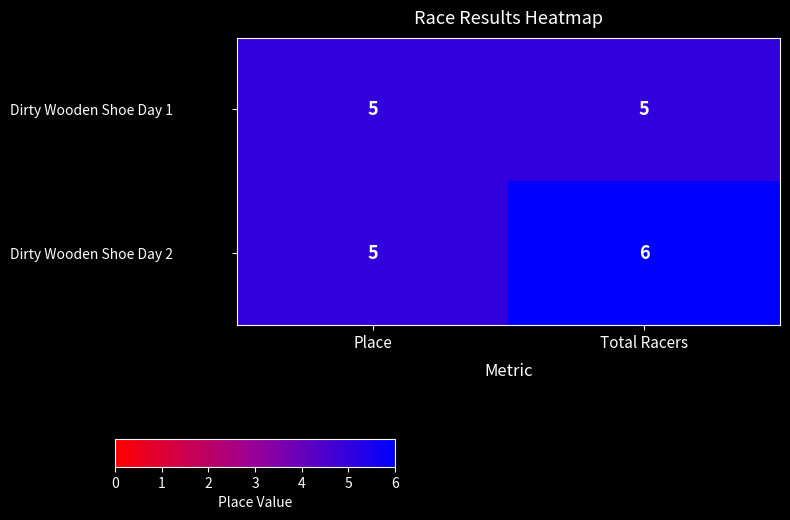

Which series has the largest range (max minus min)?

Dirty Wooden Shoe Day 2